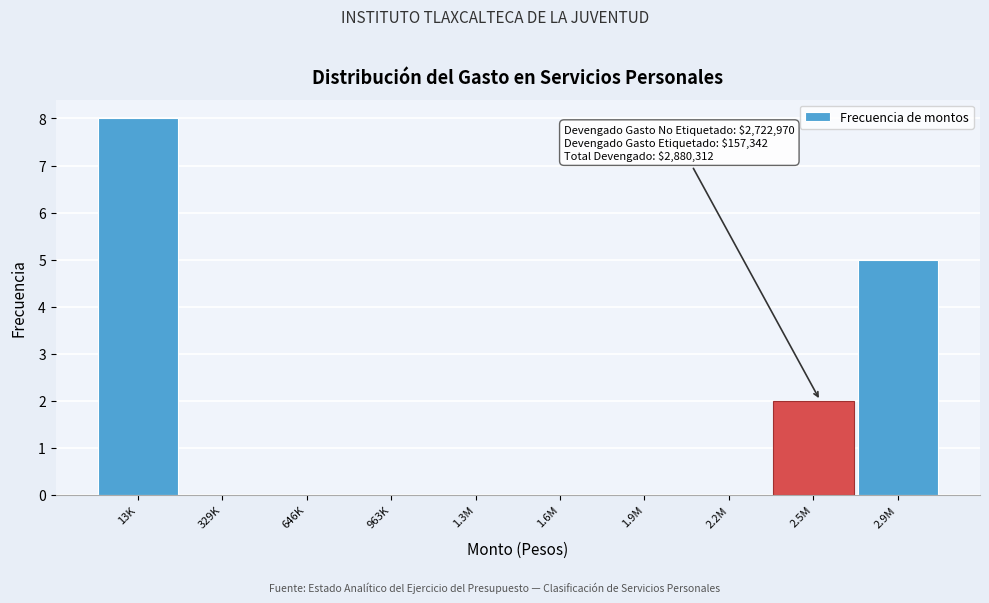

Reading left to right, extract all data points from this chart.

13K=8	329K=0	646K=0	963K=0	1.3M=0	1.6M=0	1.9M=0	2.2M=0	2.5M=2	2.9M=5